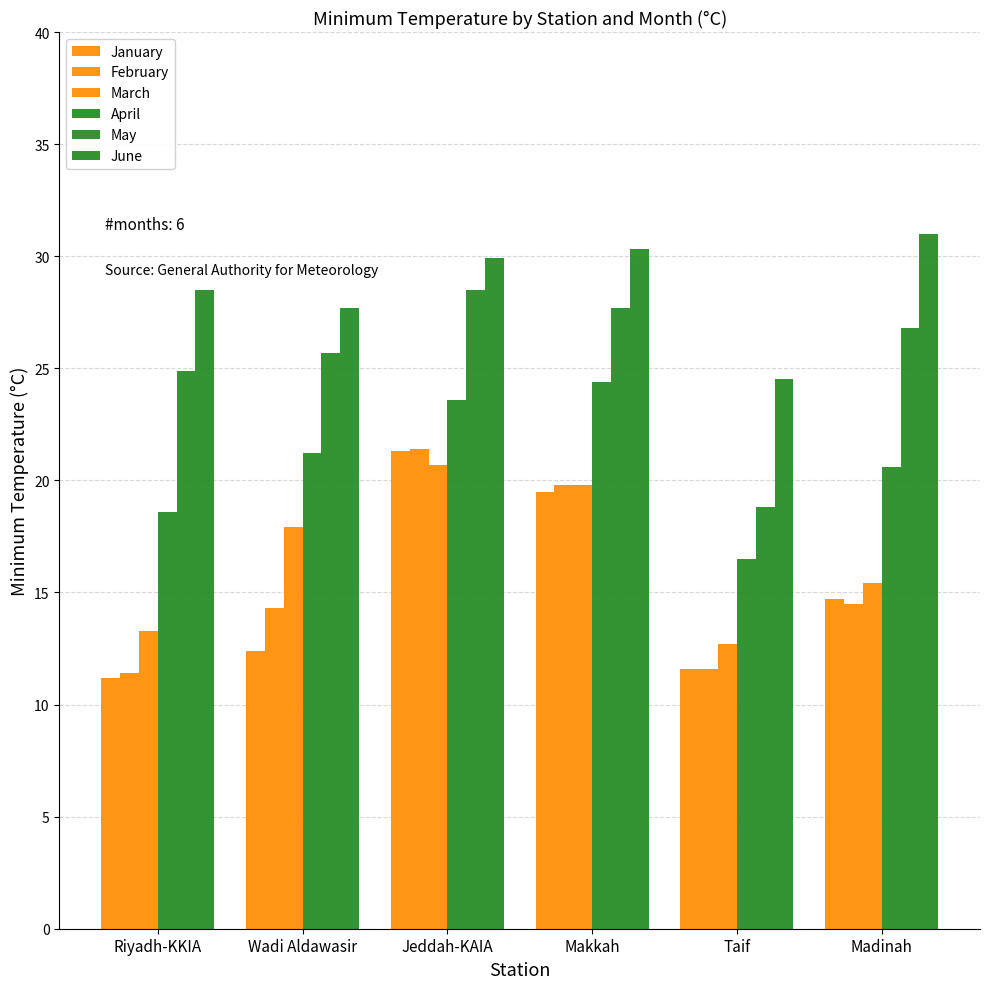

How many groups of bars are there?

6